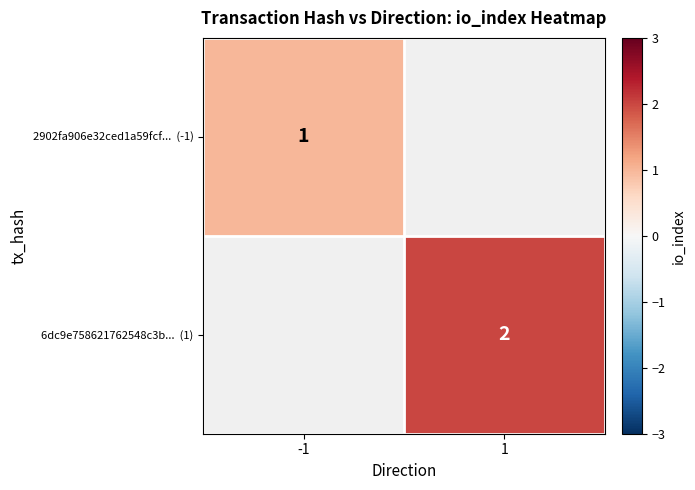

Between -1 and 1, which is larger?

1